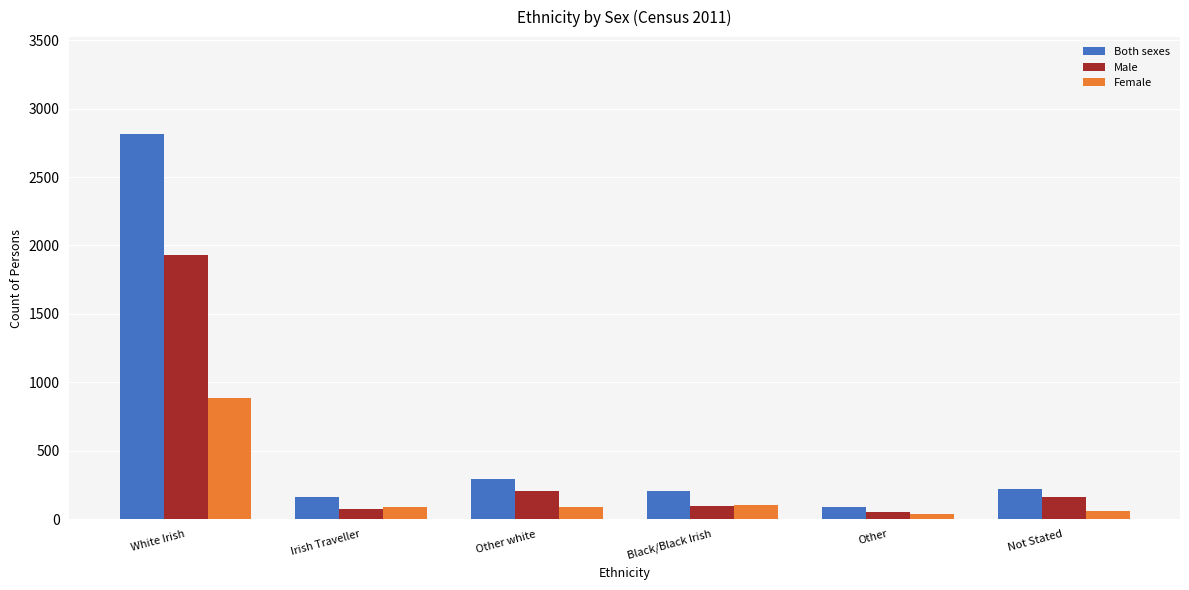

What is the spread (max minus min) of values at White Irish?

1934